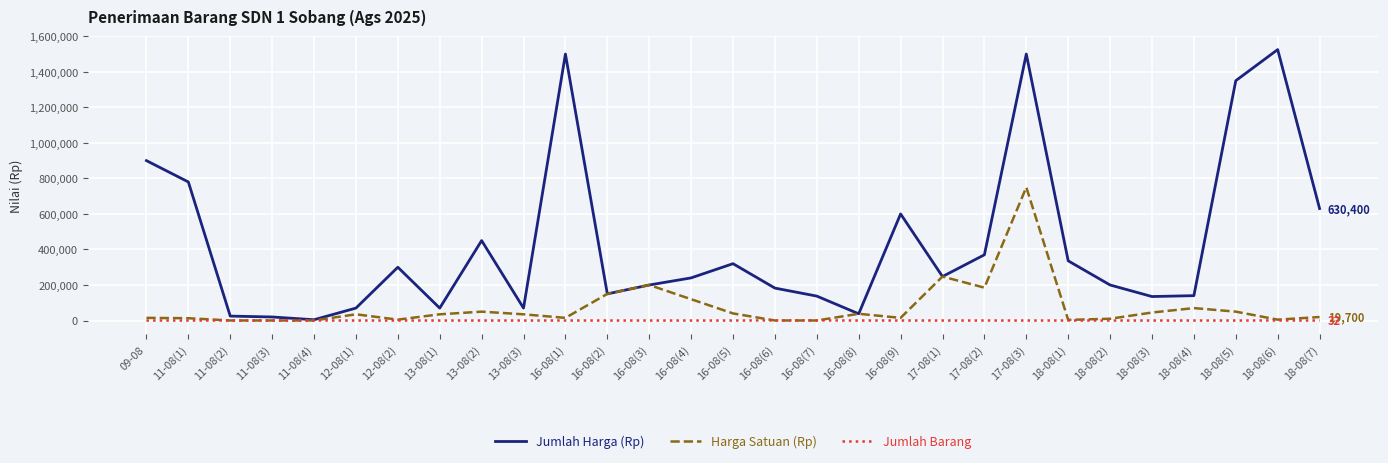

At which label does Harga Satuan (Rp) reach its peak?

17-08(3)